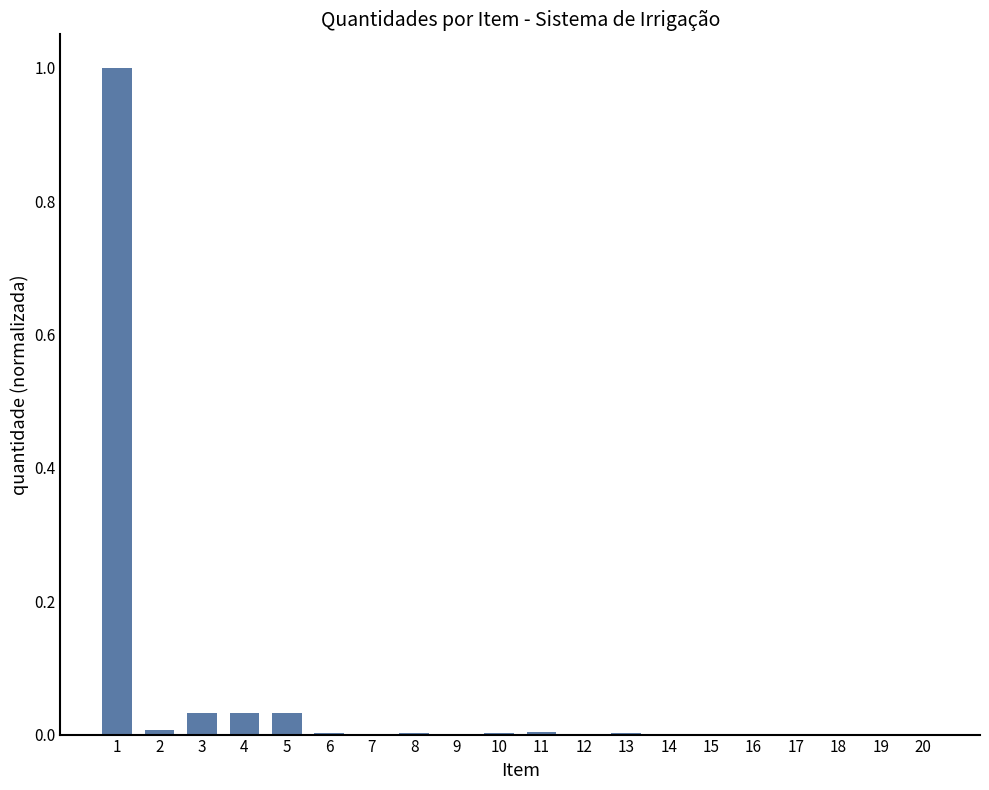

Between 4 and 2, which is larger?

4